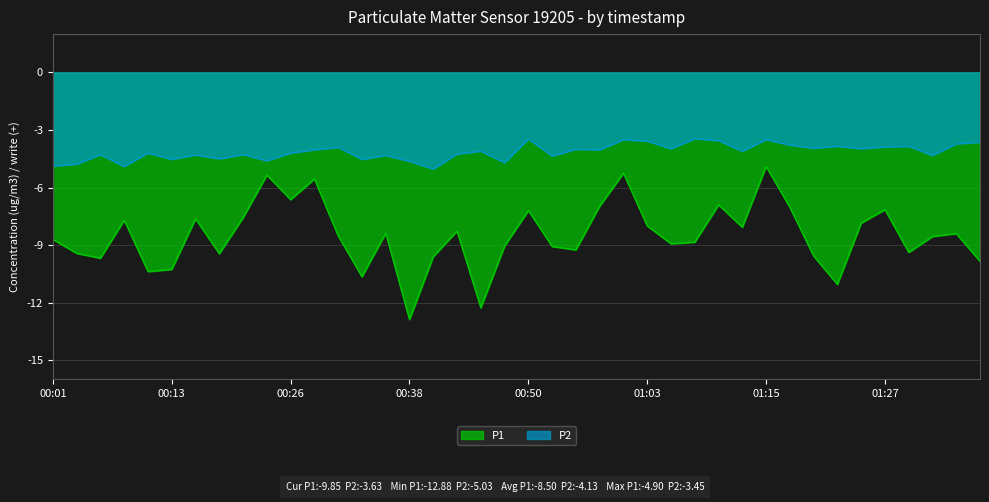

At which category is the sum across all series the highest?

01:15